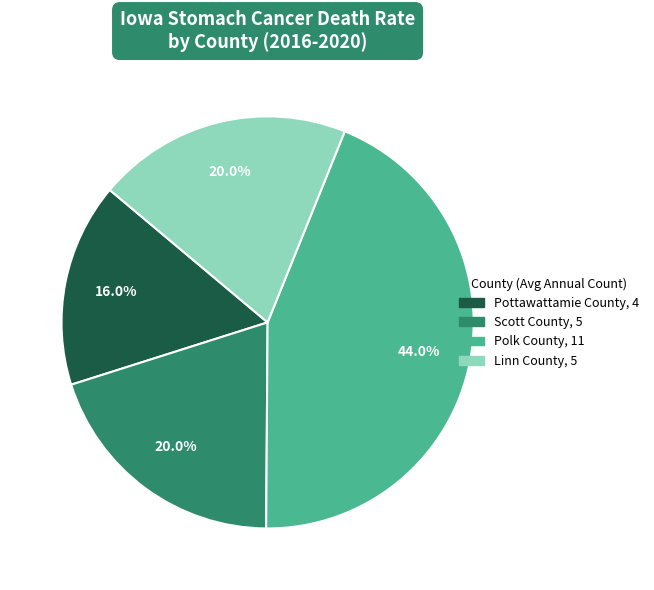

Does Polk County account for over 50% of the chart?

No